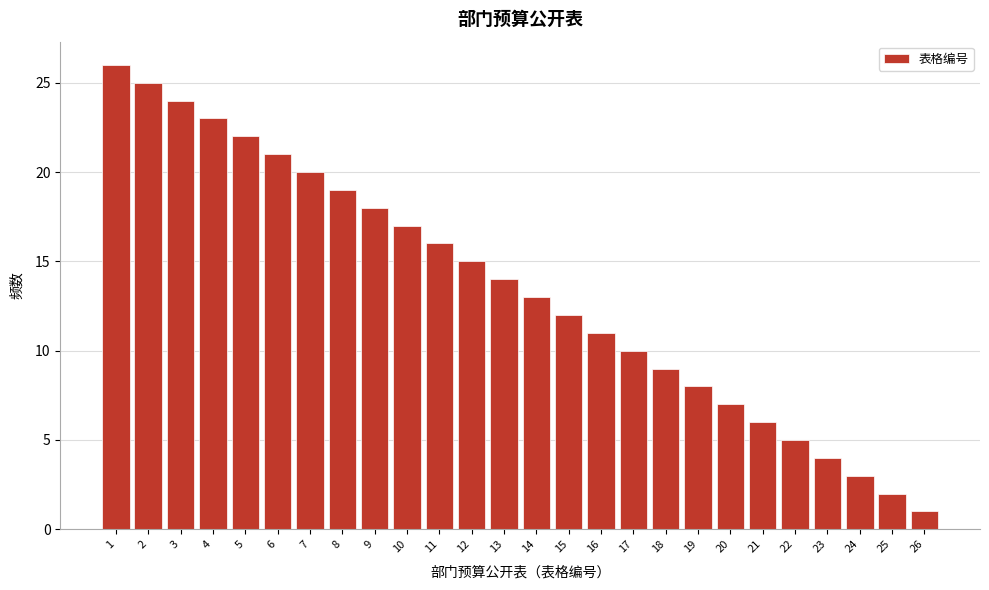

Reading left to right, list all the values displayed in this chart.

1=26	2=25	3=24	4=23	5=22	6=21	7=20	8=19	9=18	10=17	11=16	12=15	13=14	14=13	15=12	16=11	17=10	18=9	19=8	20=7	21=6	22=5	23=4	24=3	25=2	26=1